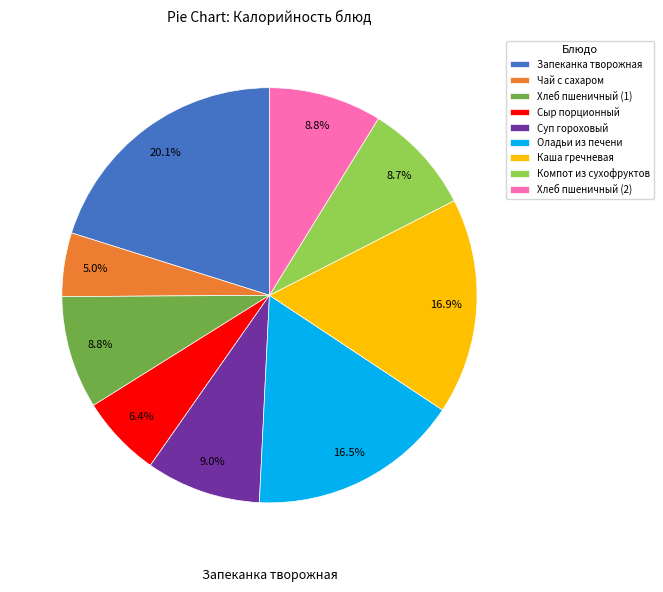

The Компот из сухофруктов slice represents 14% of the pie. True or false?

False